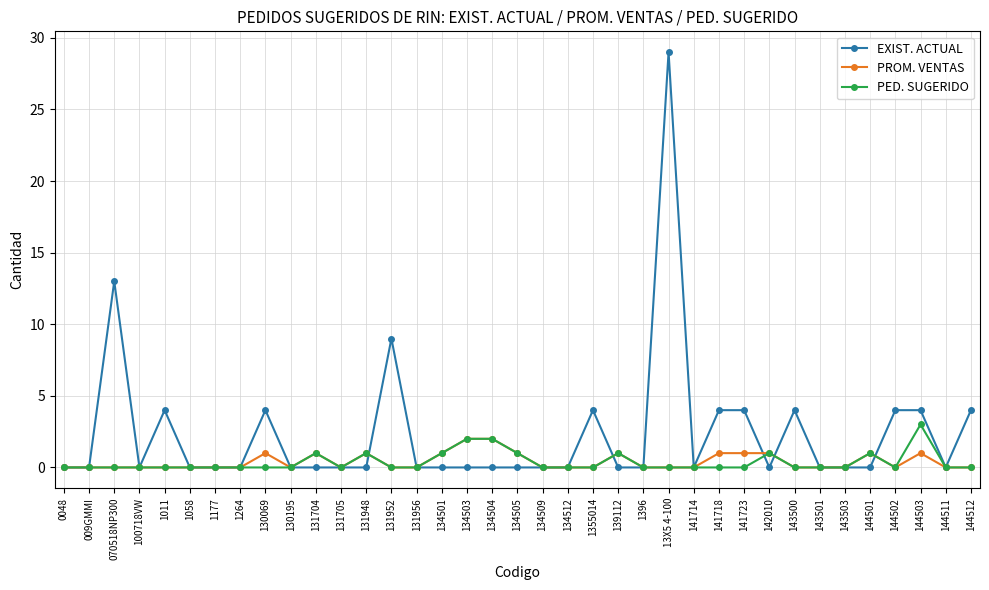

Which label corresponds to the largest value in the chart?

13X5 4-100